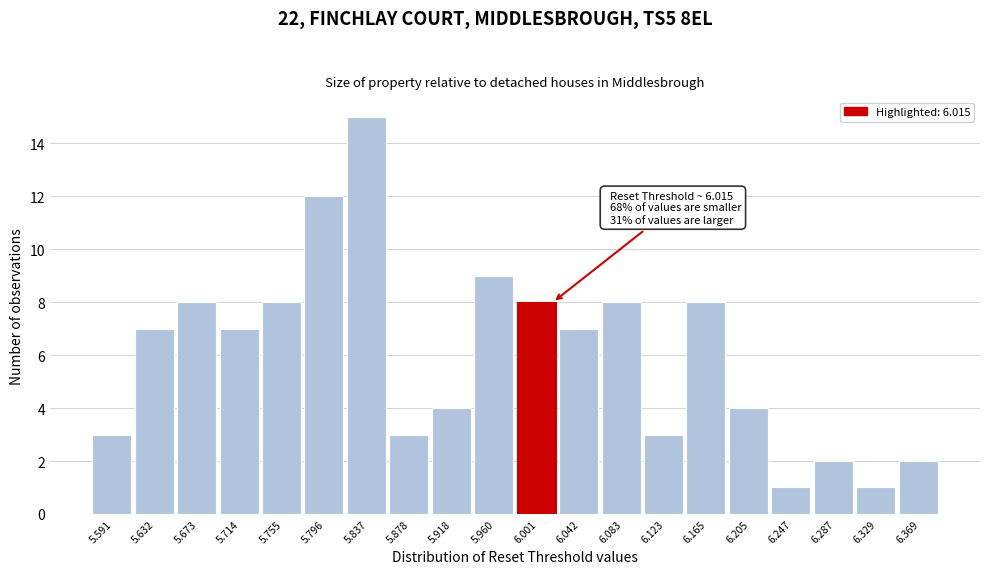

Over which range of the x-axis is the bar tallest?

5.816 to 5.857